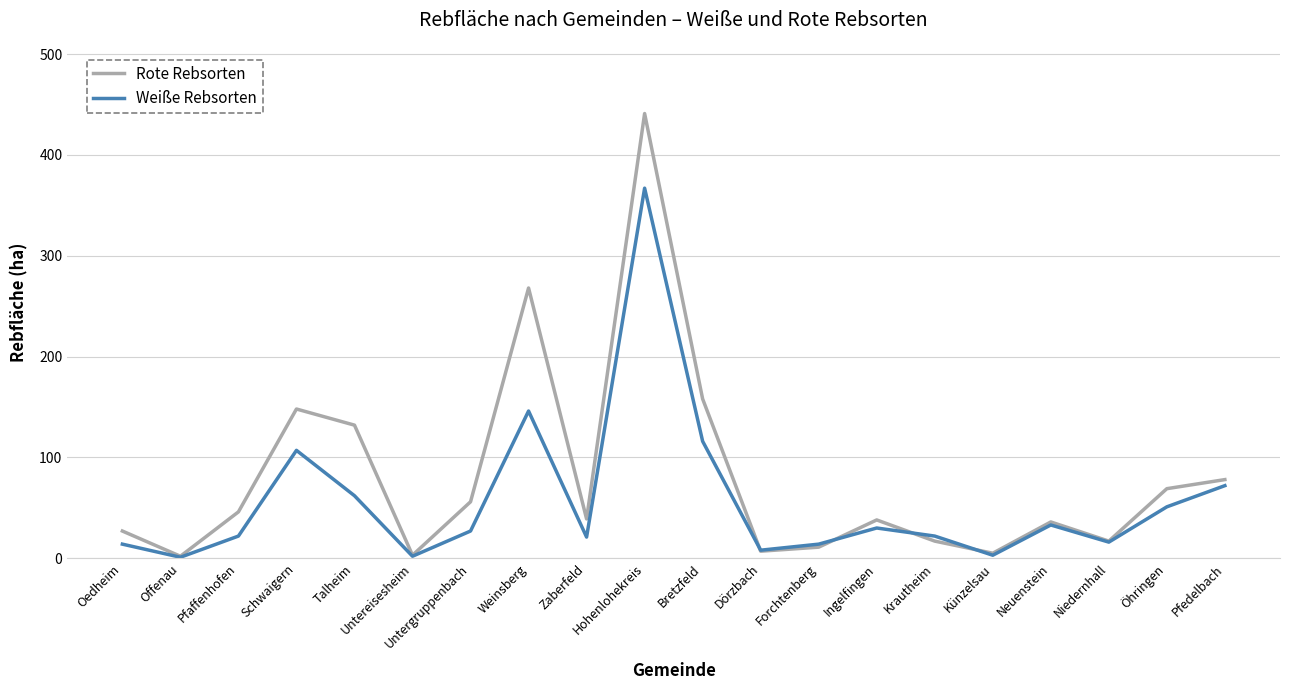

Which label corresponds to the largest value in the chart?

Hohenlohekreis